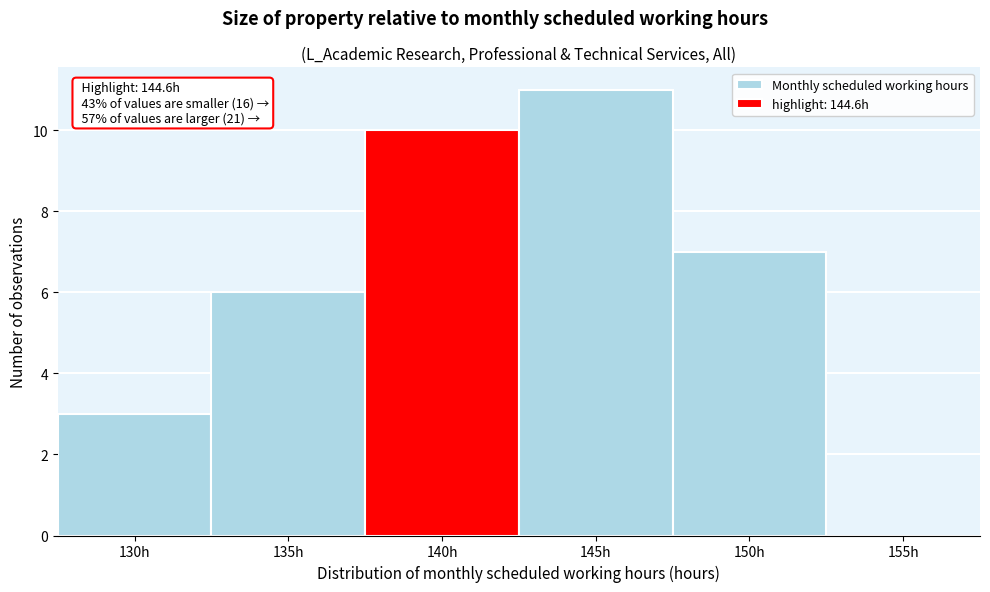

Reading right to left, what are all the values shown in this chart?

155h=0	150h=7	145h=11	140h=10	135h=6	130h=3